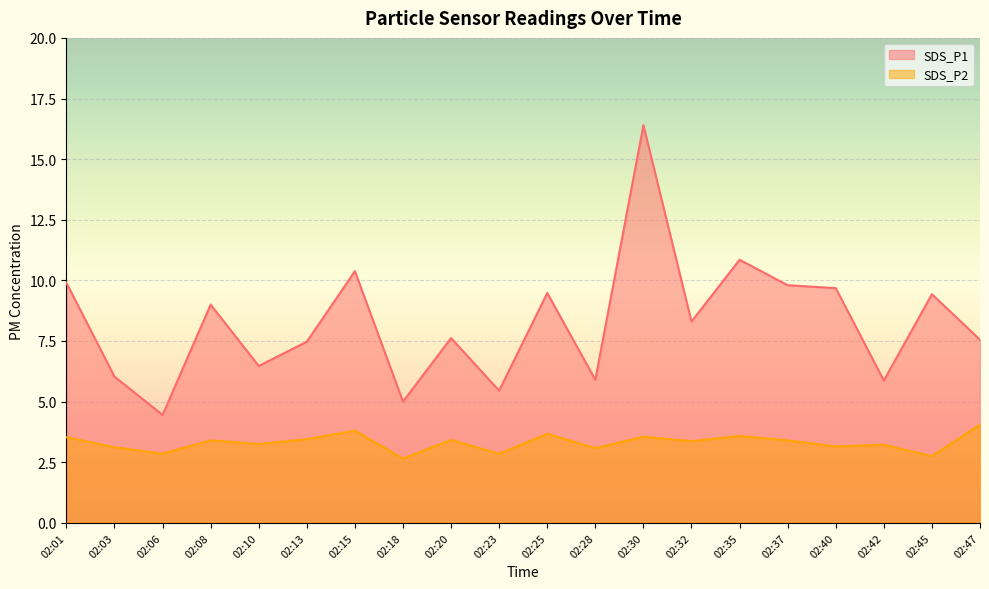

Rank the series at 02:25 from lowest to highest value.

SDS_P2, SDS_P1